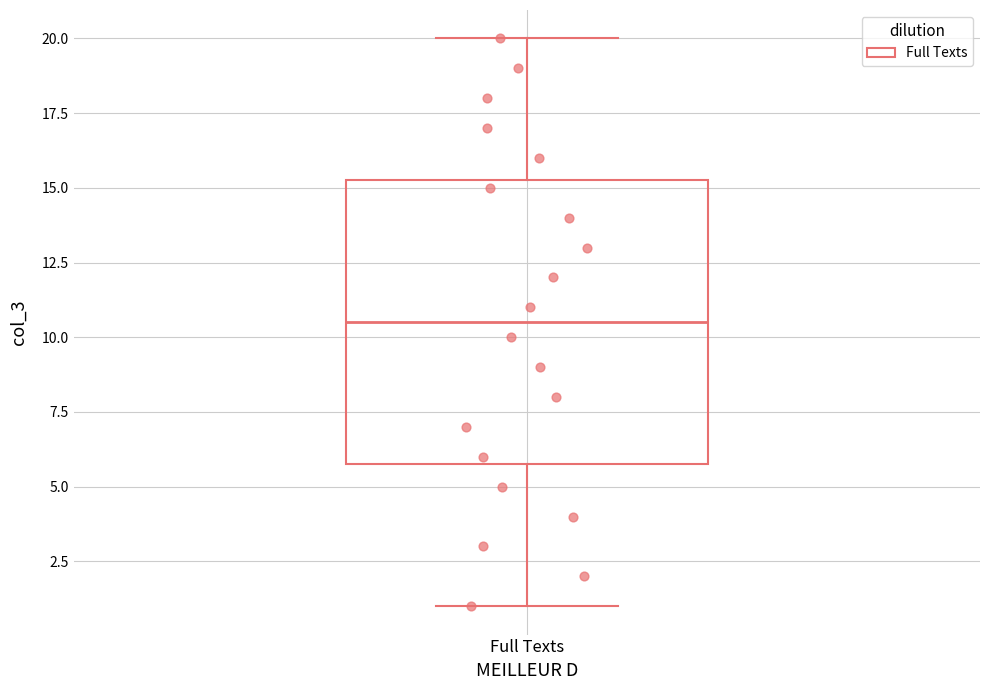

Read this box plot against the y-axis: the position of the median line, the range covered by the box, and the ends of both whiskers. The values are not printed on the chart, so give them approximately, as read against the axis.

median 10.5, box 6.0 to 15.5, whiskers 1.0 to 20.0